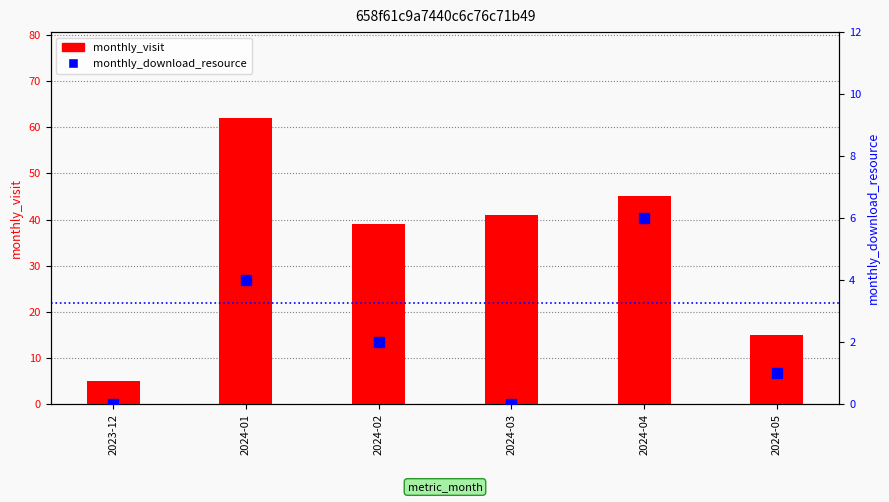

What is the label of the 6th bar from the left?

2024-05